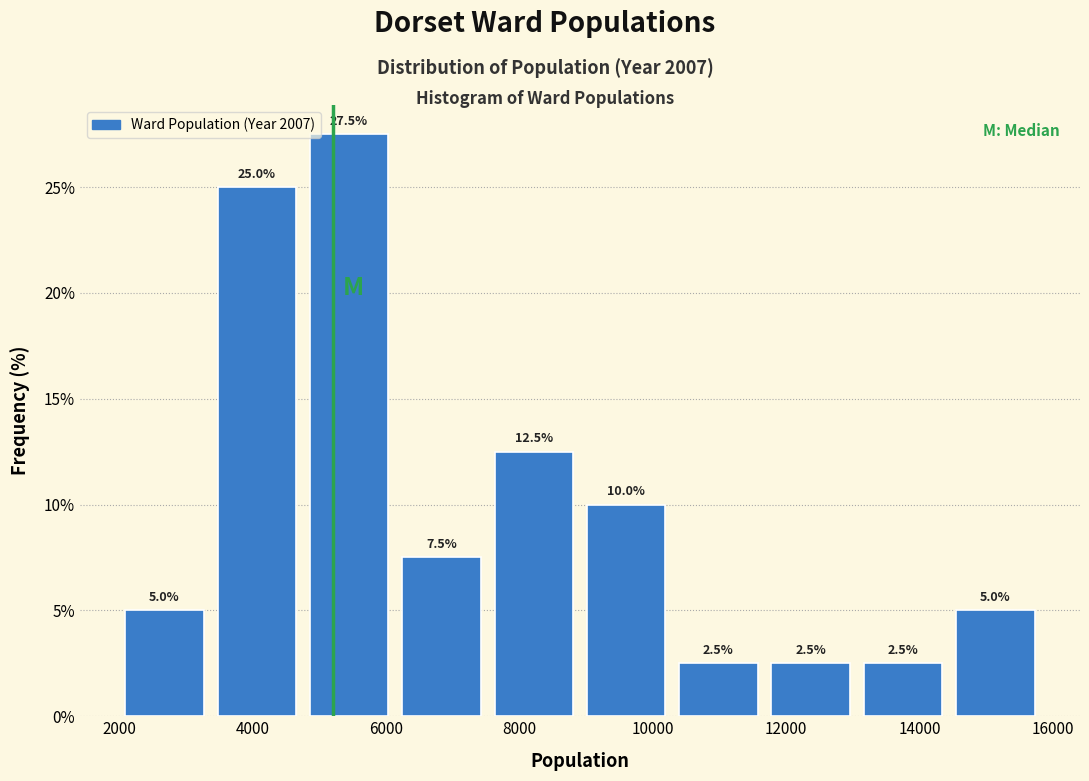

Reading left to right, transcribe this chart: for each bar, give the range it covers on the x-axis and its height. The bar edges are not printed on the chart, so give them approximately, as read against the axis.

2000 to 3400: 5.0
3400 to 4800: 25.0
4800 to 6200: 27.5
6200 to 7600: 7.5
7600 to 9000: 12.5
9000 to 10200: 10.0
10200 to 11600: 2.5
11600 to 13000: 2.5
13000 to 14400: 2.5
14400 to 15800: 5.0